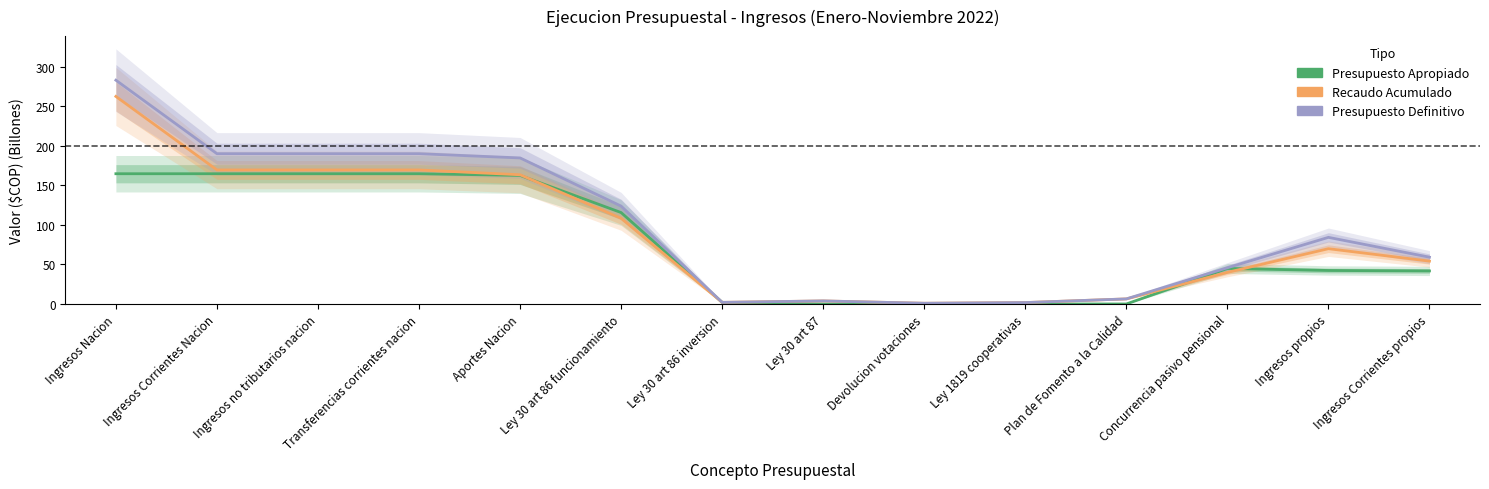

Rank the series by their average value, from highest to lowest.

Presupuesto Definitivo, Recaudo Acumulado, Presupuesto Apropiado